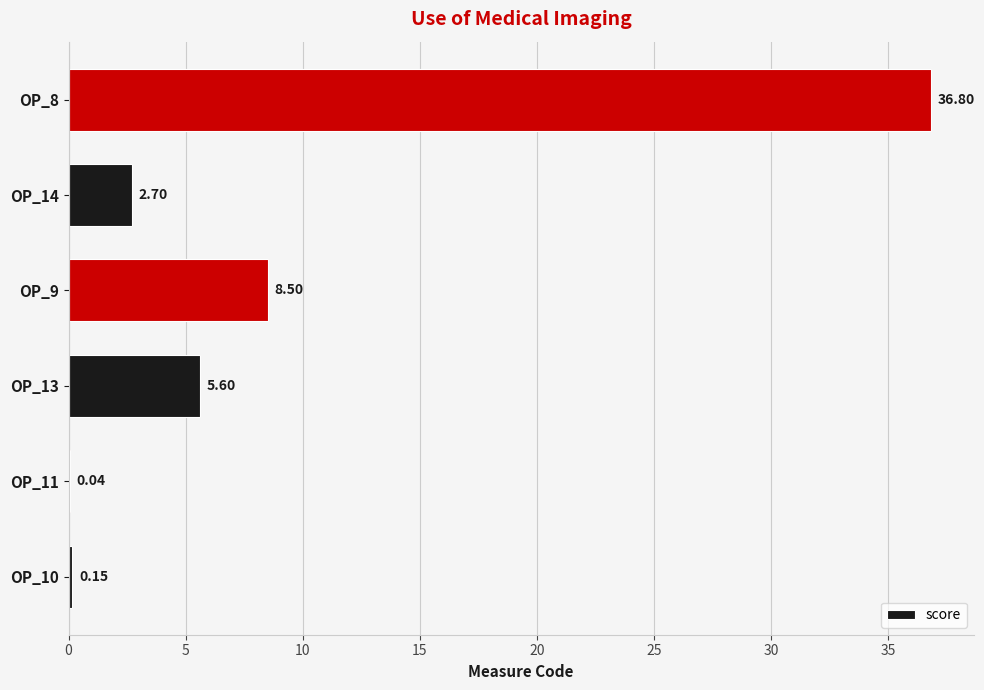

Are the bars horizontal?

Yes